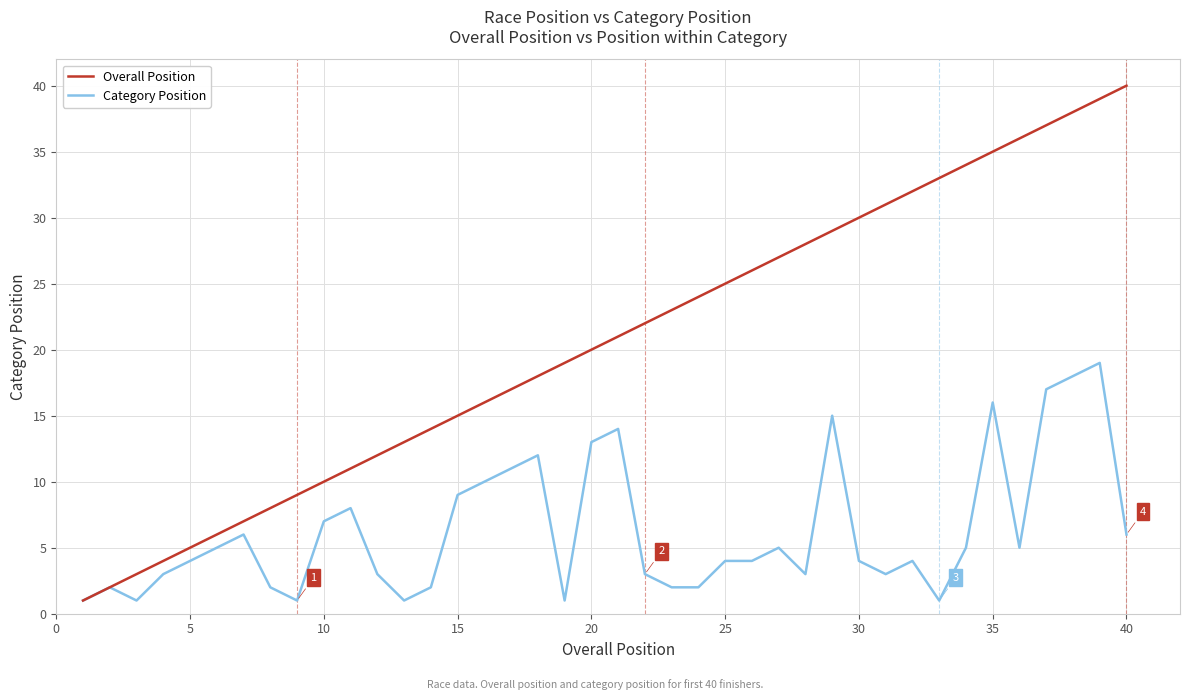

What is the maximum value shown in the chart?

40